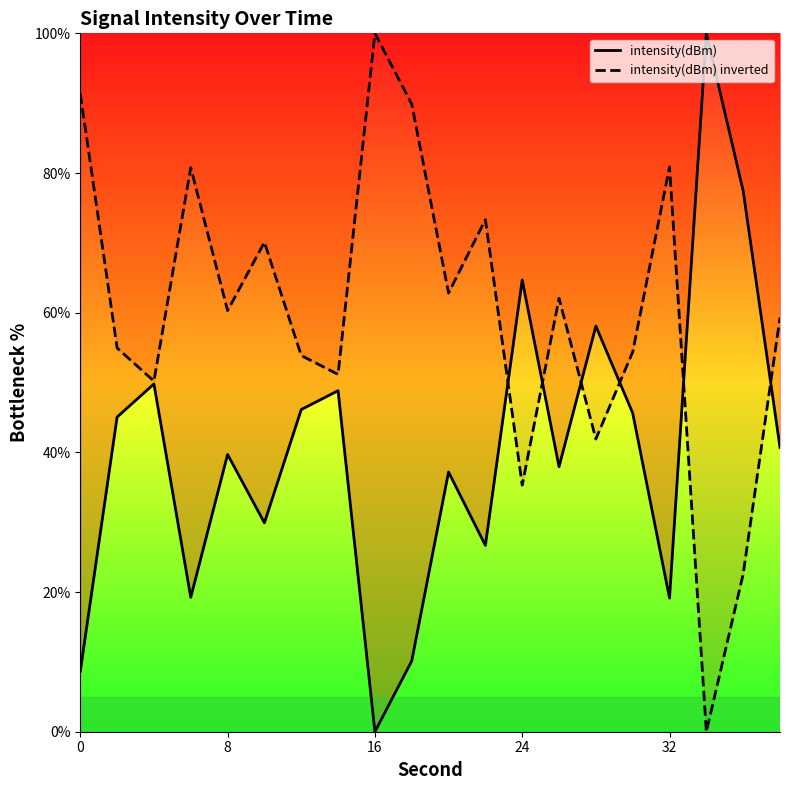

Is it true that intensity(dBm) equals 6.0 at 0?

False